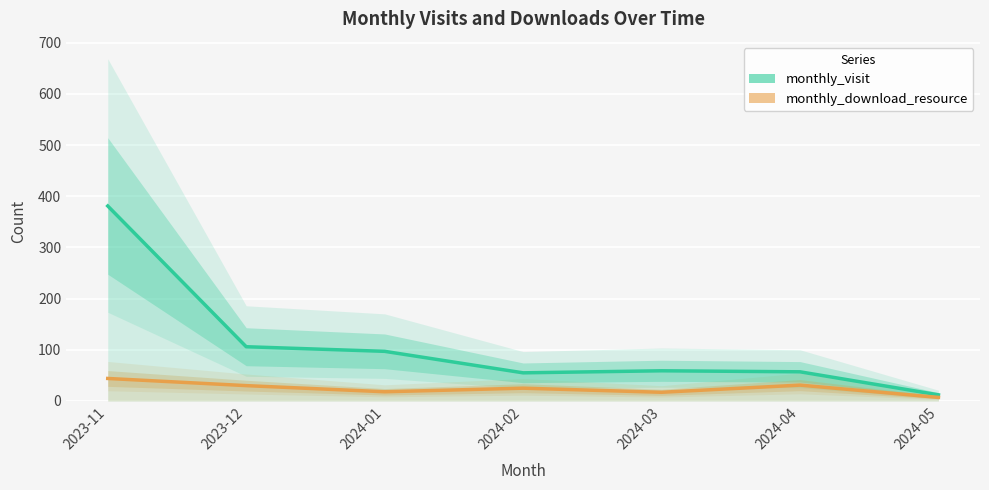

Which series has the largest range (max minus min)?

monthly_visit